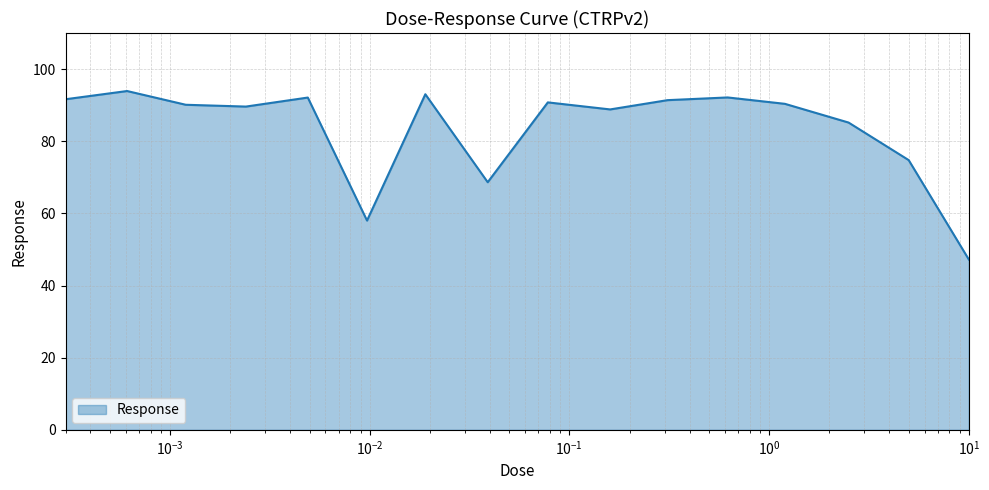

What is the smallest value displayed?

47.2